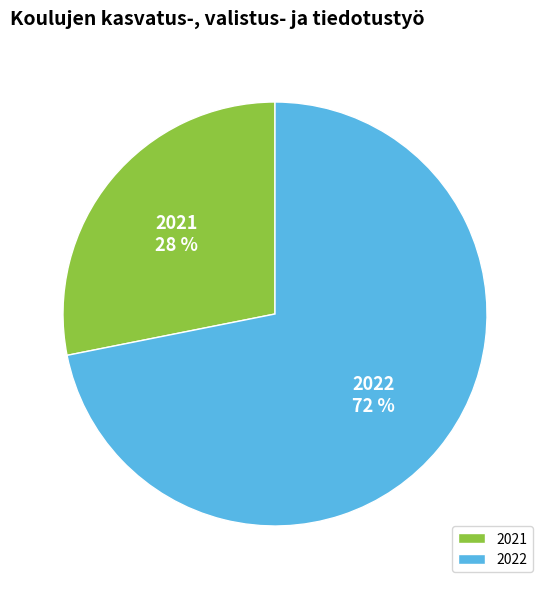

Between 2022 and 2021, which is larger?

2022